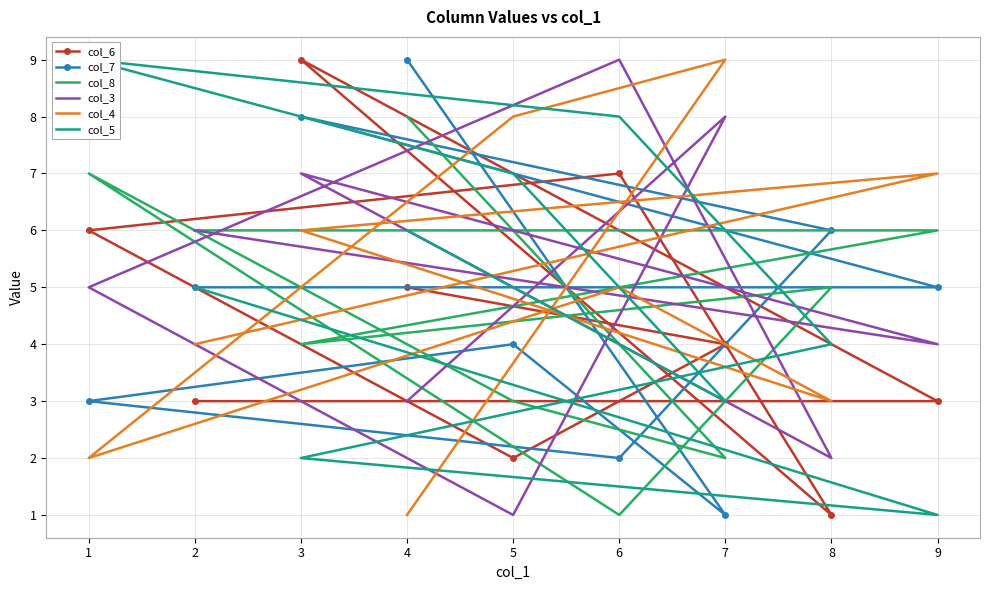

How many times do col_4 and col_3 cross each other?

6